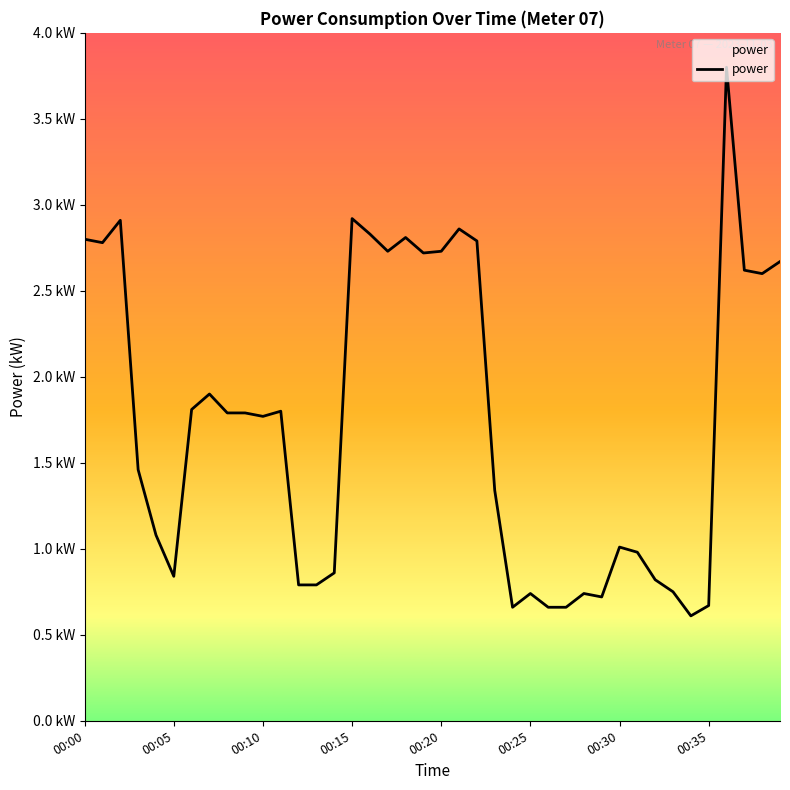

Does the chart display data point markers on the line(s)?

No